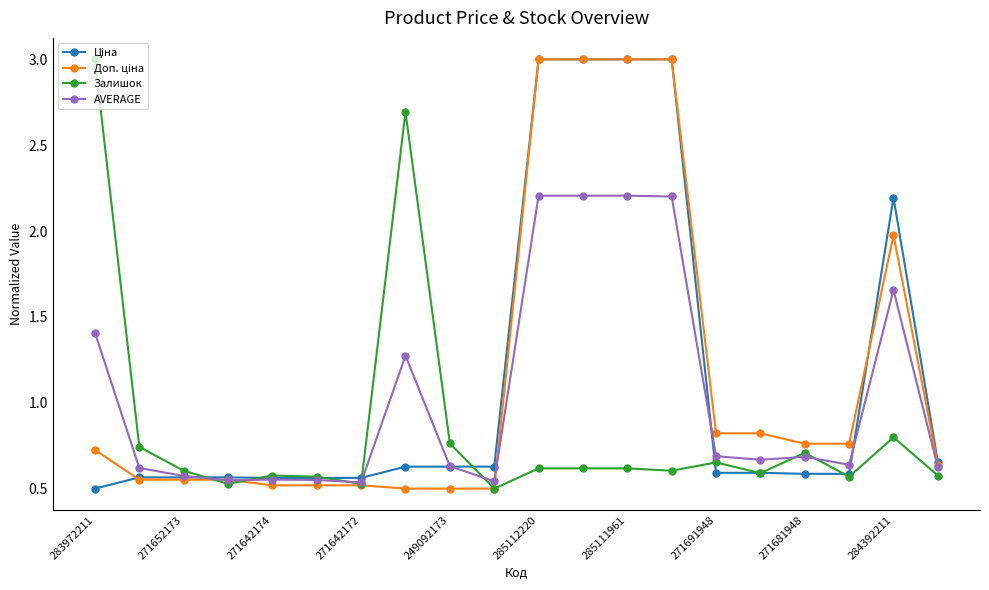

True or false: AVERAGE and Залишок intersect in this chart.

True